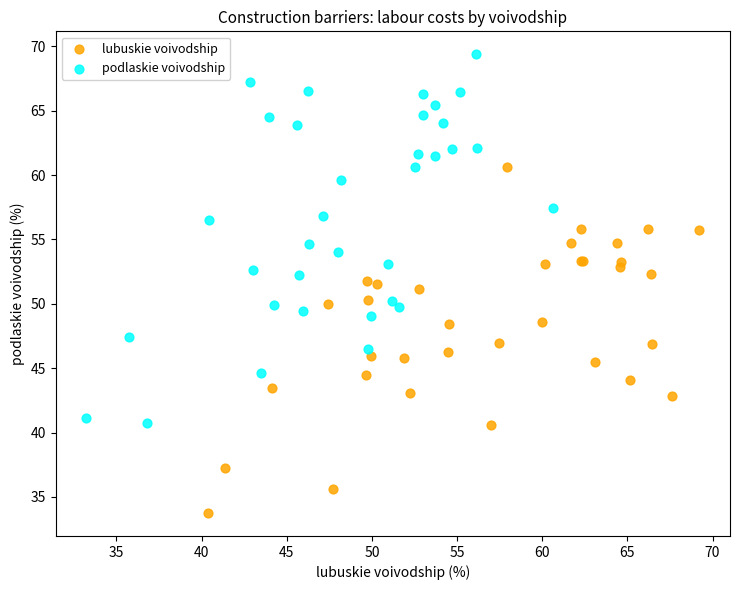

Which series reaches the maximum Y coordinate?

podlaskie voivodship